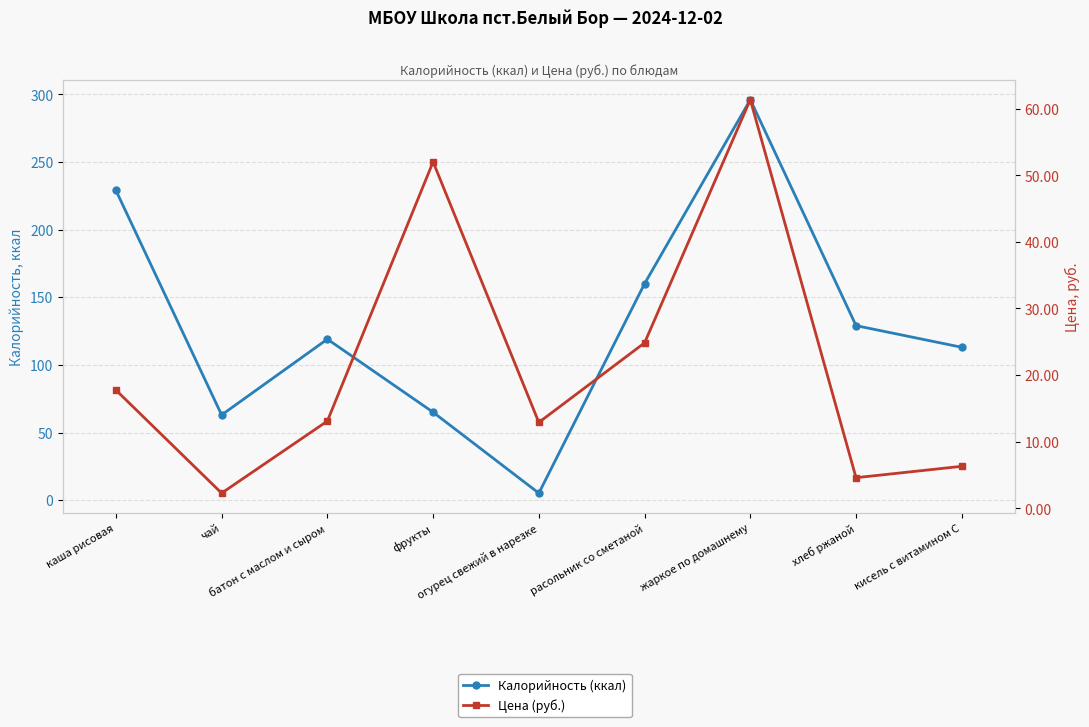

What is the difference between the maximum and second lowest values in the Калорийность (ккал) series?

233.0